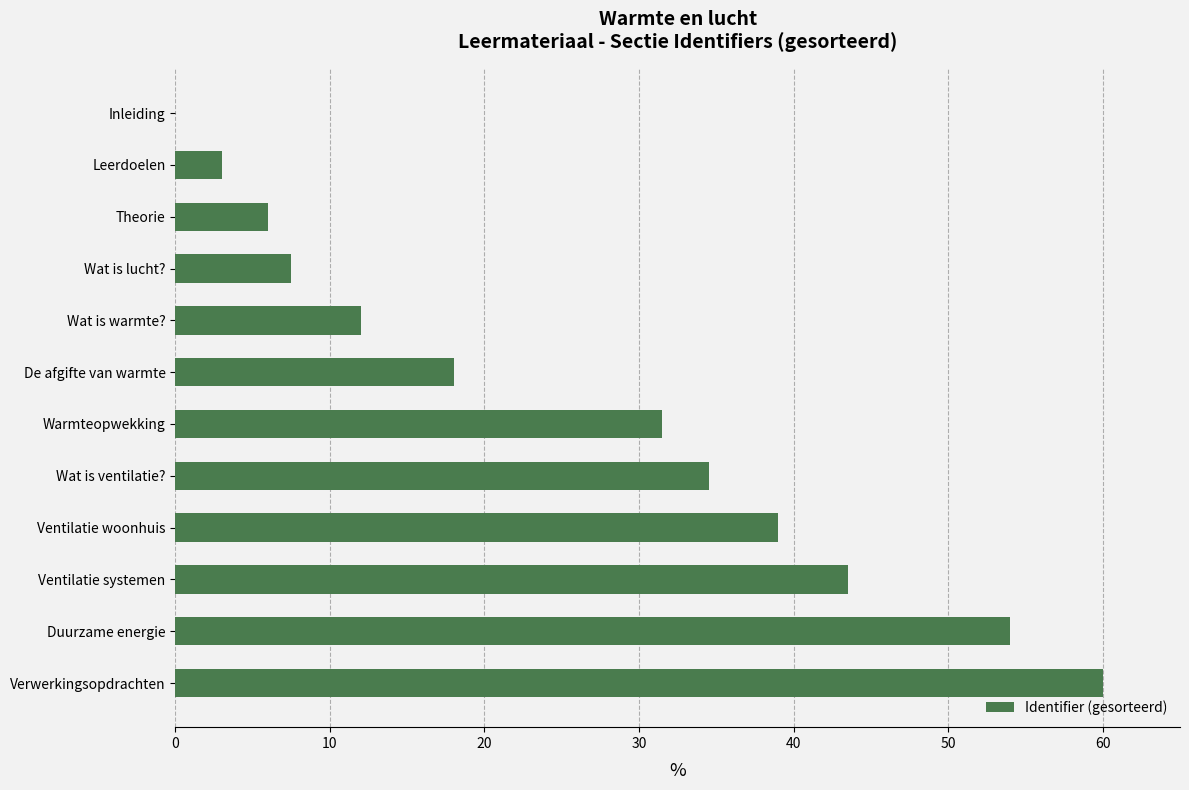

Is it true that the value at Warmteopwekking is 47.4?

False